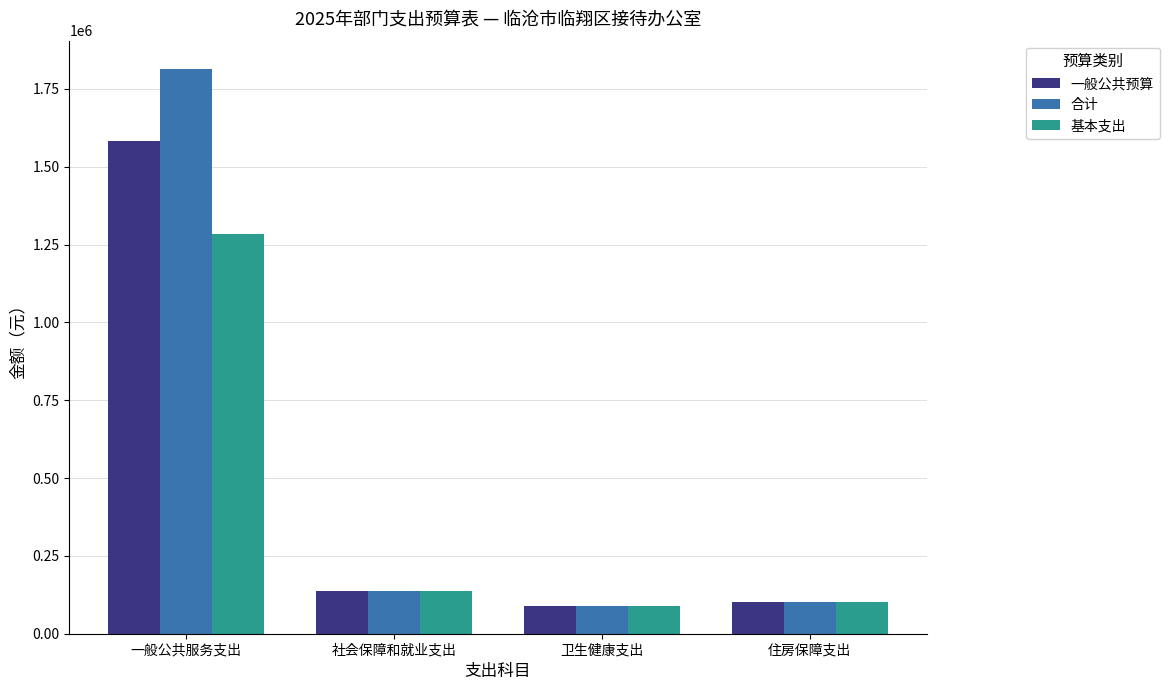

What is the greatest value displayed?

1814326.5